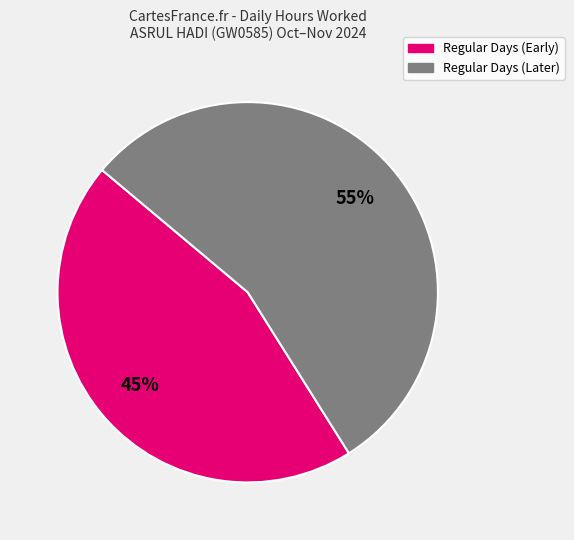

Is there any slice that represents more than half of the pie?

Yes